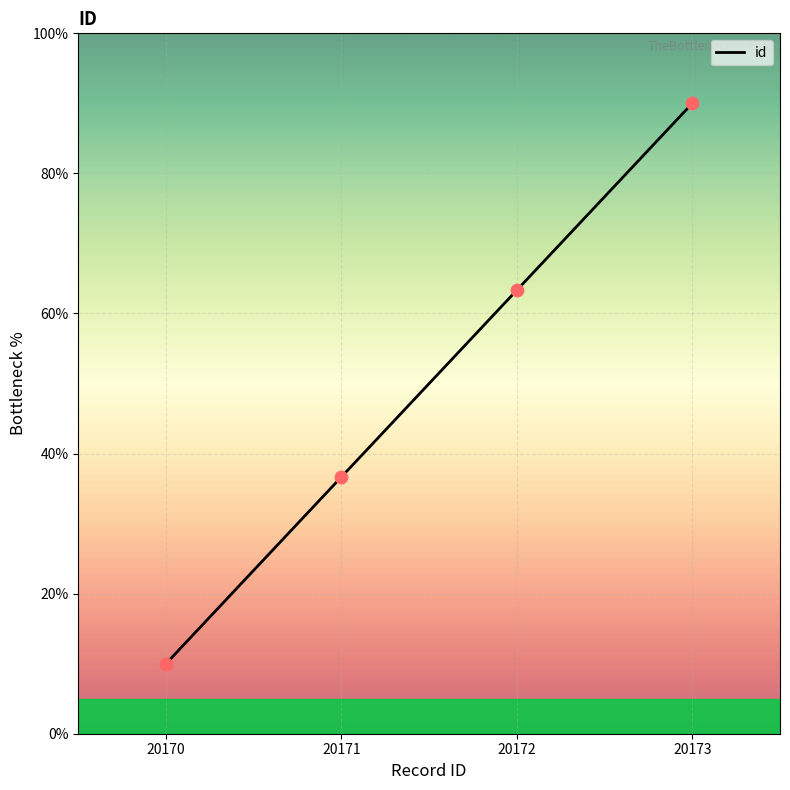

What is the change in value from 20170 to 20173?

+80.0